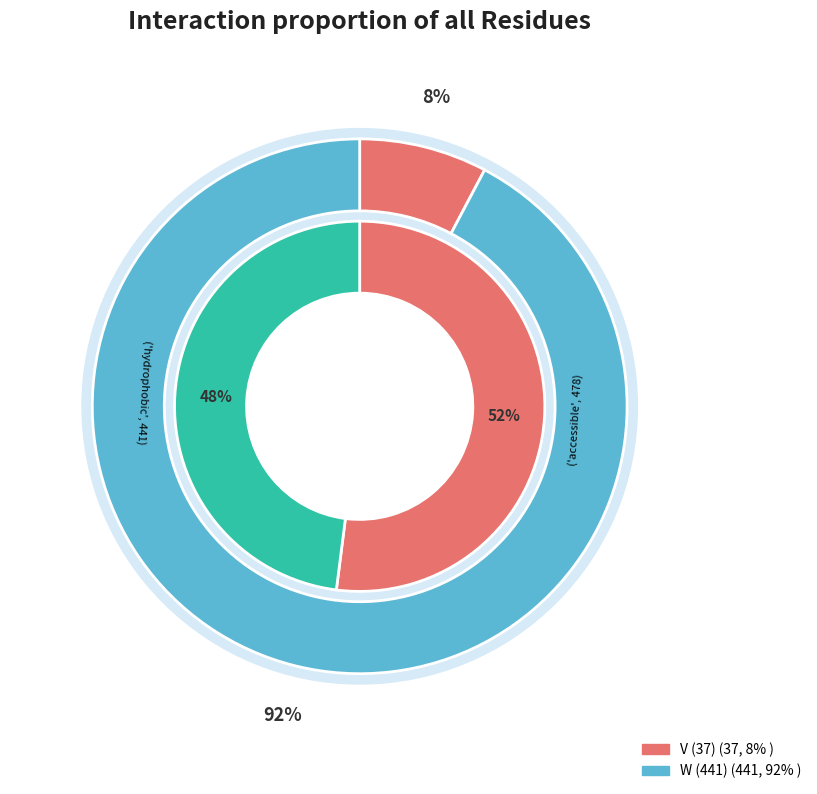

Rank the categories by value from highest to lowest.

W (441), V (37)